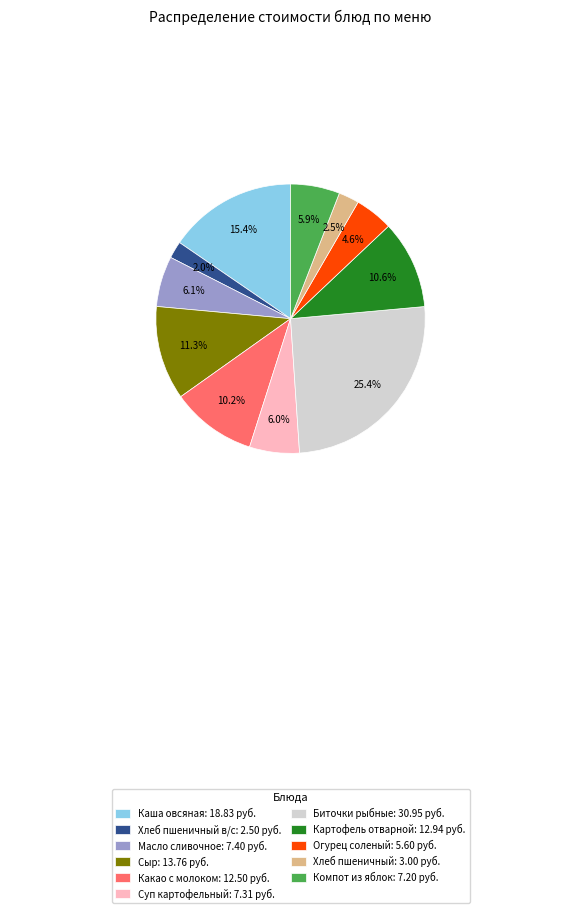

Is Картофель отварной: 12.94 руб. the majority of the pie?

No